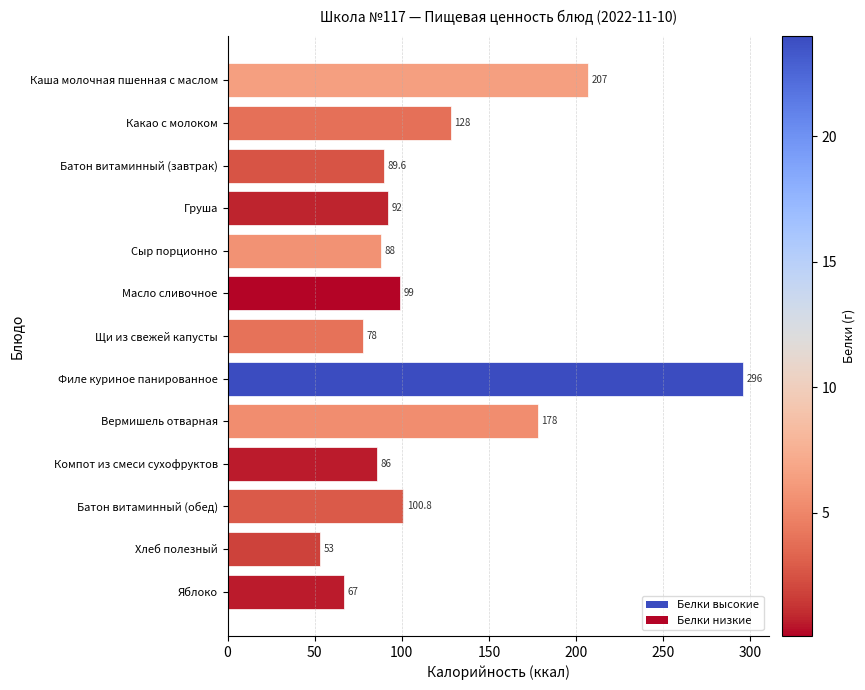

Rank the categories by value from highest to lowest.

Филе куриное панированное, Каша молочная пшенная с маслом, Вермишель отварная, Какао с молоком, Батон витаминный (обед), Масло сливочное, Груша, Батон витаминный (завтрак), Сыр порционно, Компот из смеси сухофруктов, Щи из свежей капусты, Яблоко, Хлеб полезный